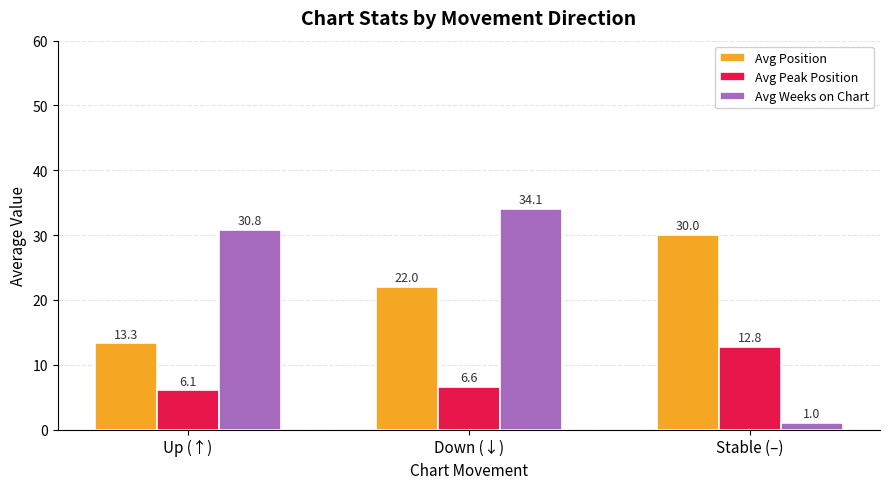

At which category is the sum across all series the highest?

Down (↓)